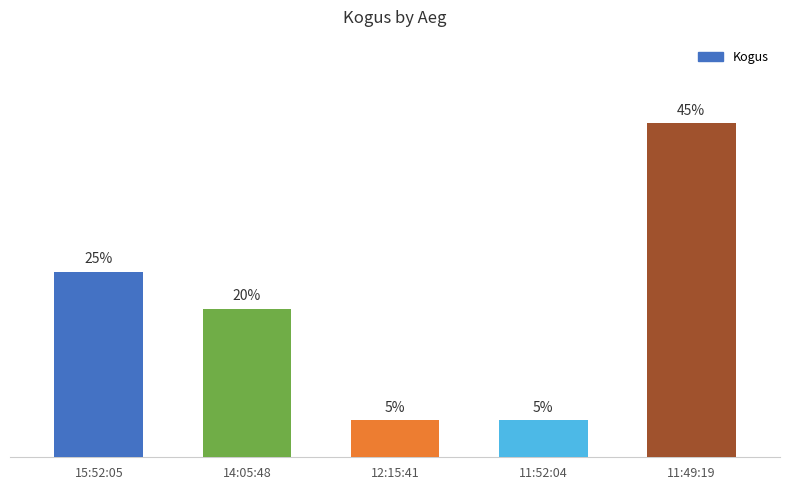

List the labels in order of value, smallest first.

12:15:41, 11:52:04, 14:05:48, 15:52:05, 11:49:19